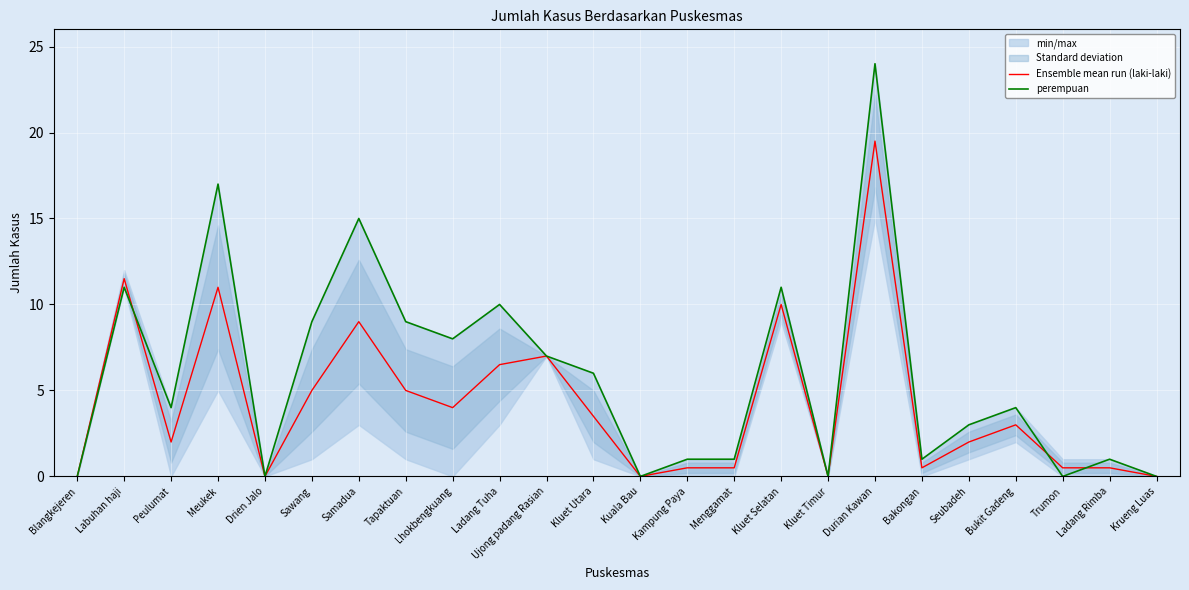

Between Samadua and Menggamat, which is larger?

Samadua